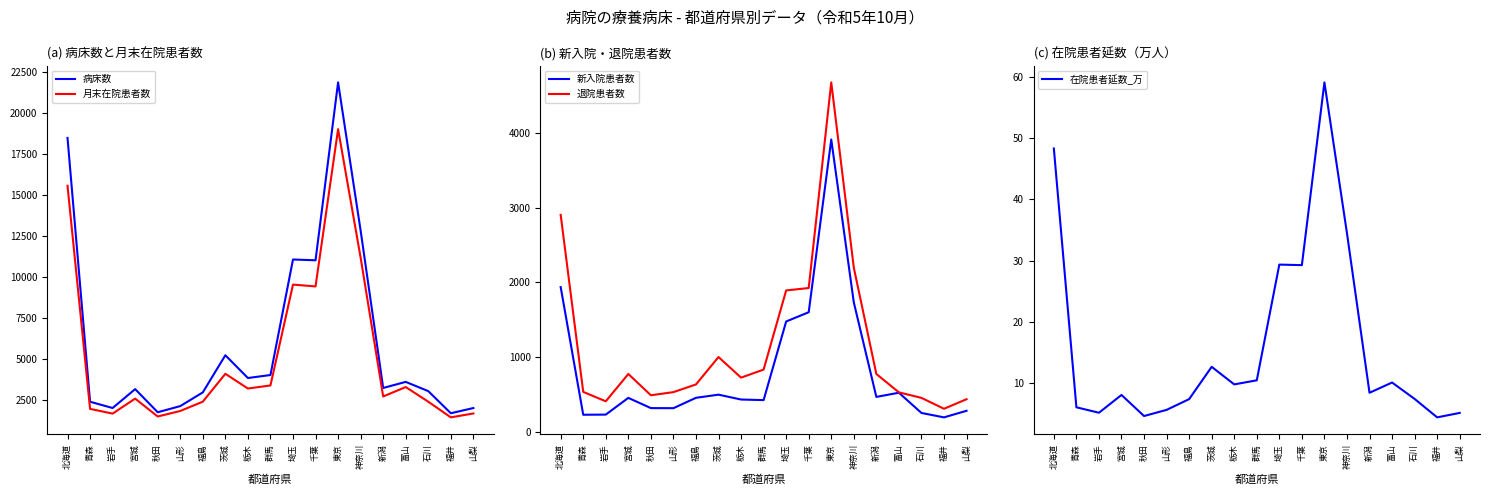

Which label corresponds to the largest value in the chart?

東京